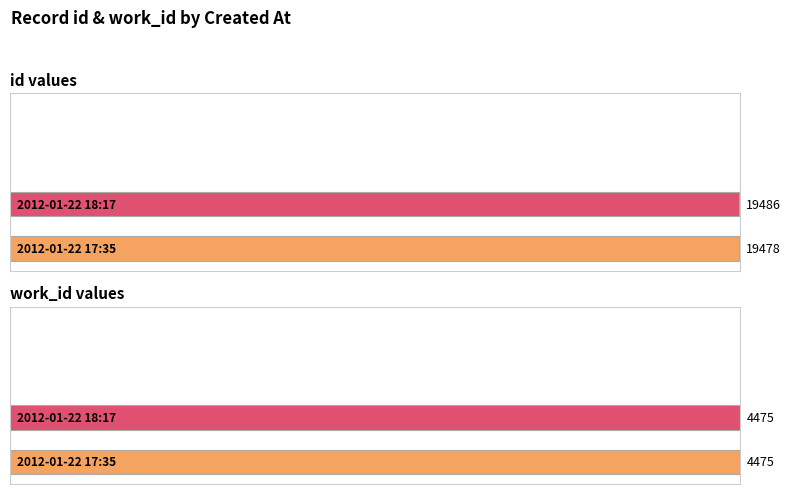

What is the label of the 1st bar from the left?

2012-01-22 17:35